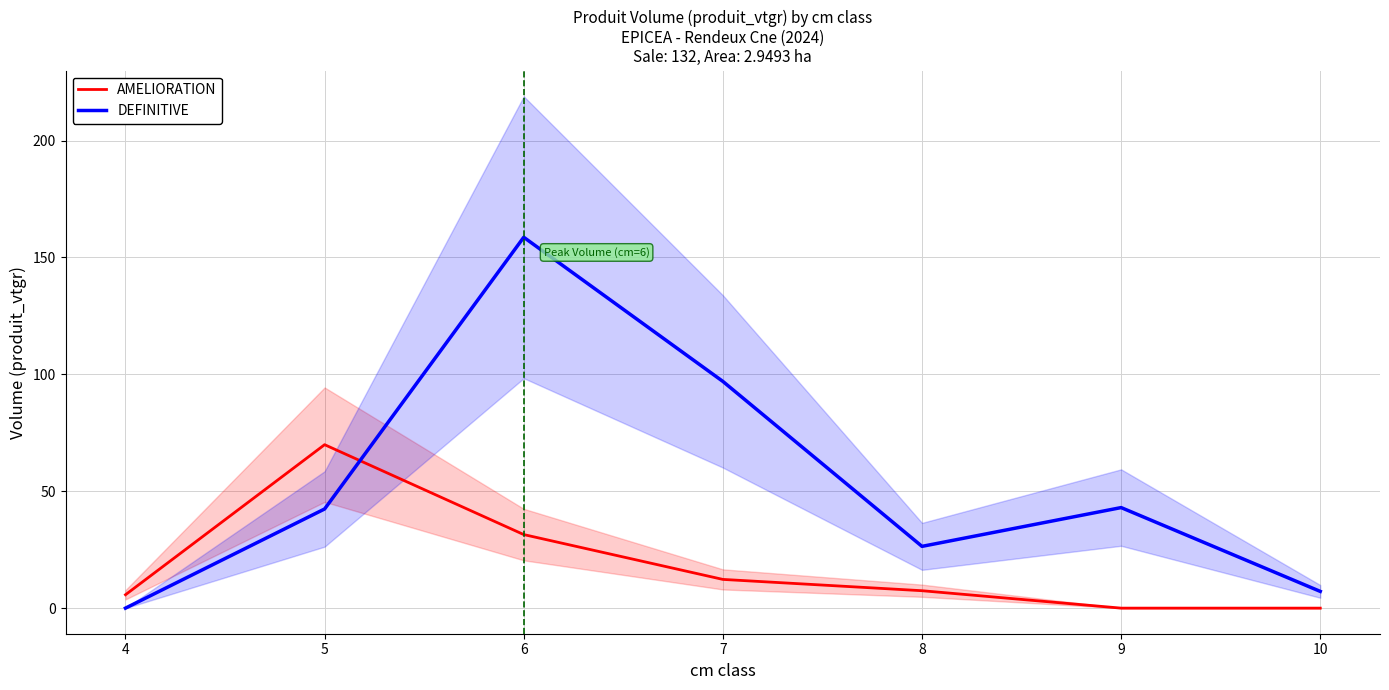

Reading left to right, extract all data points from this chart.

AMELIORATION: 4=5.7	5=69.9	6=31.5	7=12.3	8=7.5	9=0.0	10=0.0
DEFINITIVE: 4=0.0	5=42.4	6=158.6	7=97.0	8=26.4	9=43.0	10=7.2